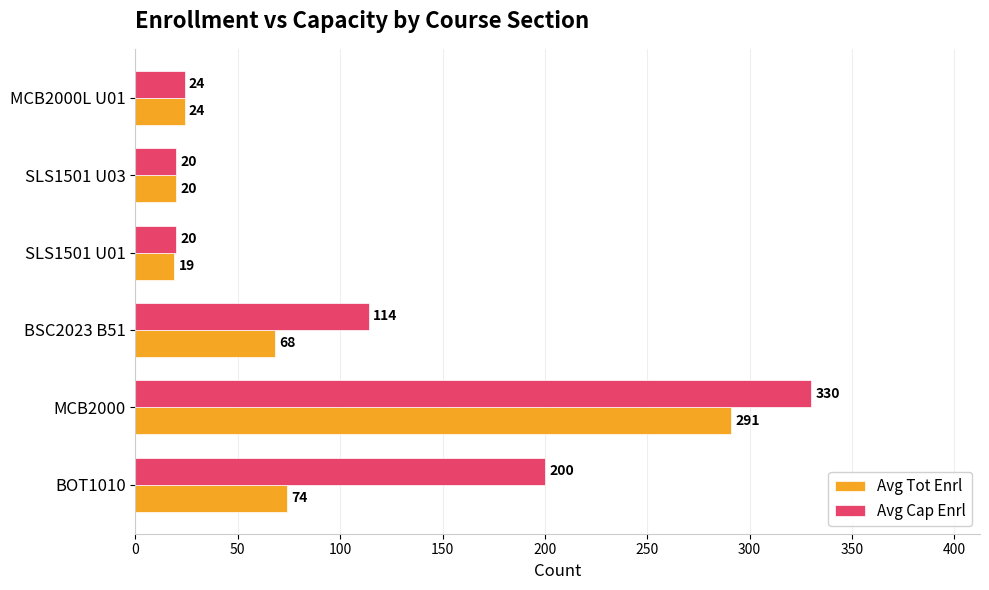

At how many categories does at least one series exceed 113?

3